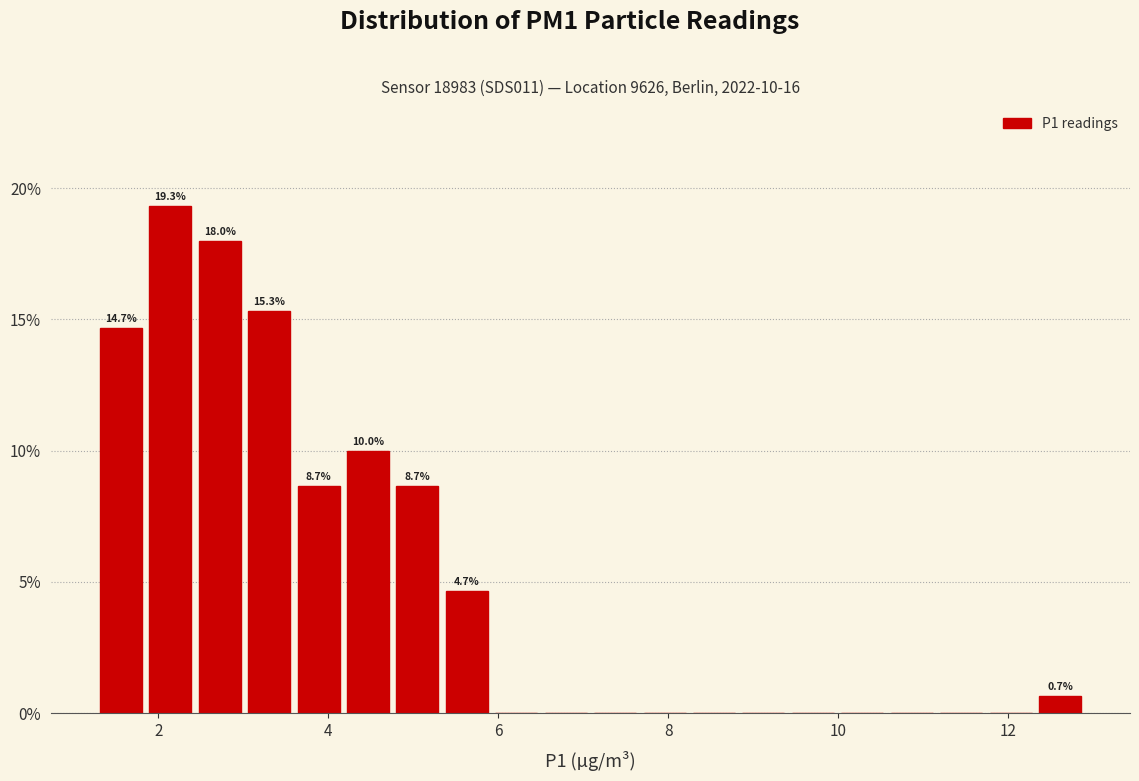

Read against the x-axis, roughly where is the centre of the tallest bar?

2.2